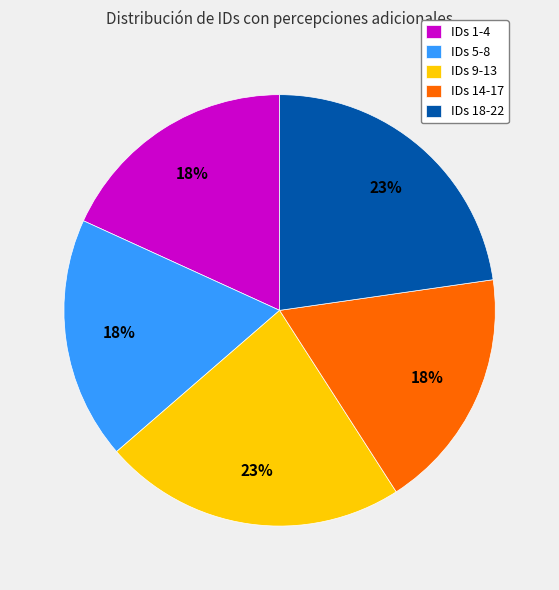

Is IDs 1-4 the majority of the pie?

No